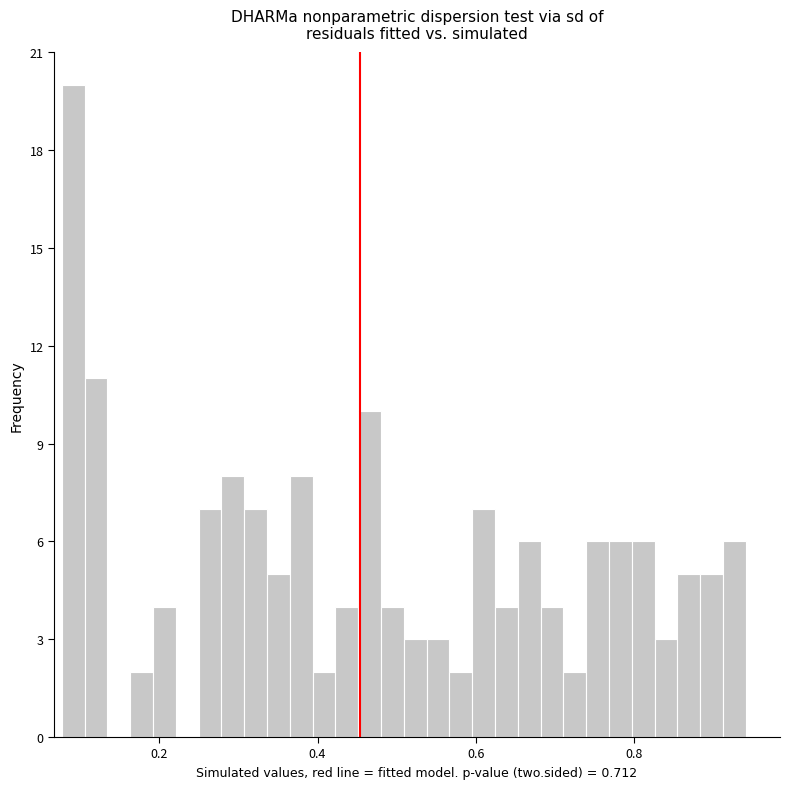

Around what value on the x-axis is the tallest bar? Give the approximate position of its centre, as read against the axis.

0.10